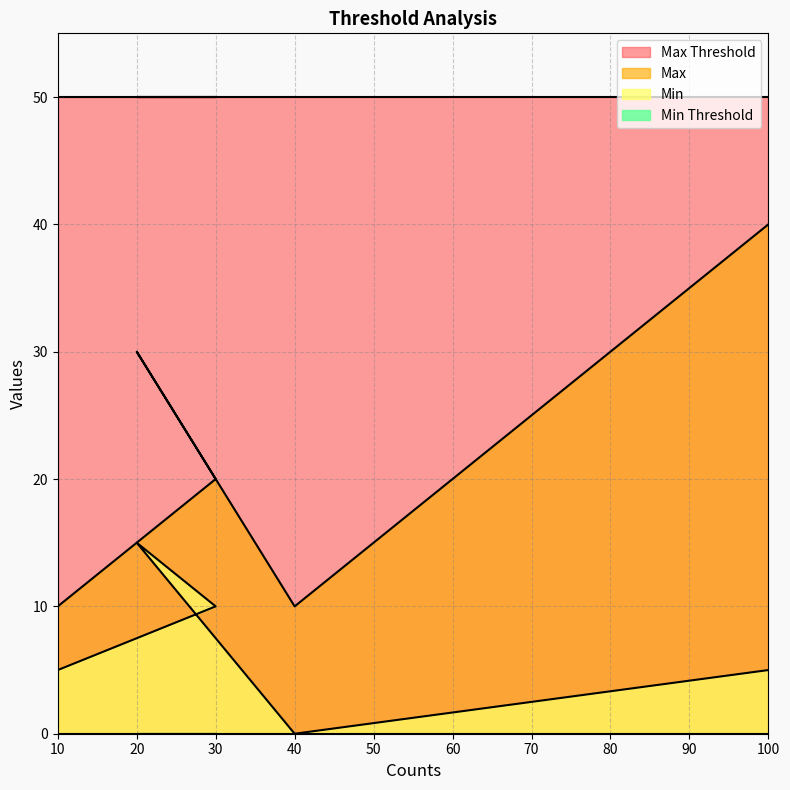

What is the total value across all series at 10?

65